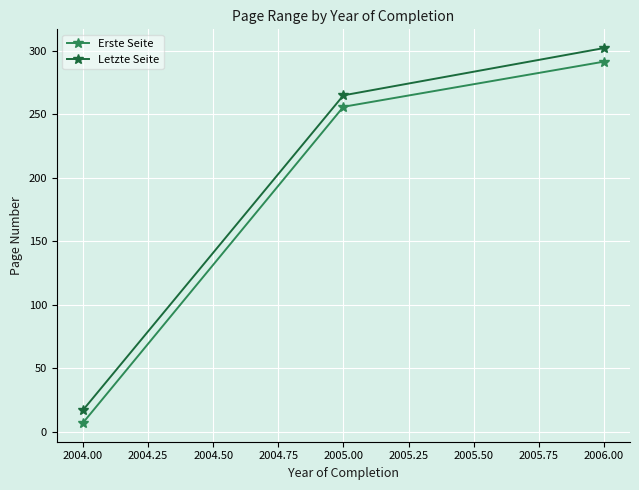

What is the average value of the Erste Seite series?

184.7